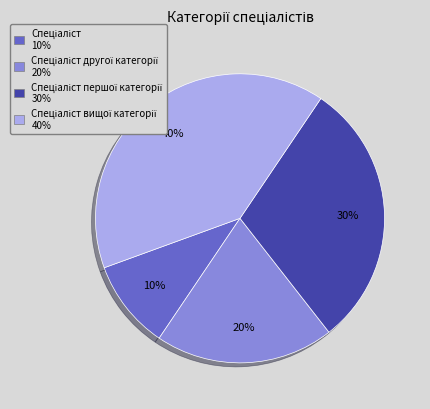

Is there a majority slice in this chart?

No